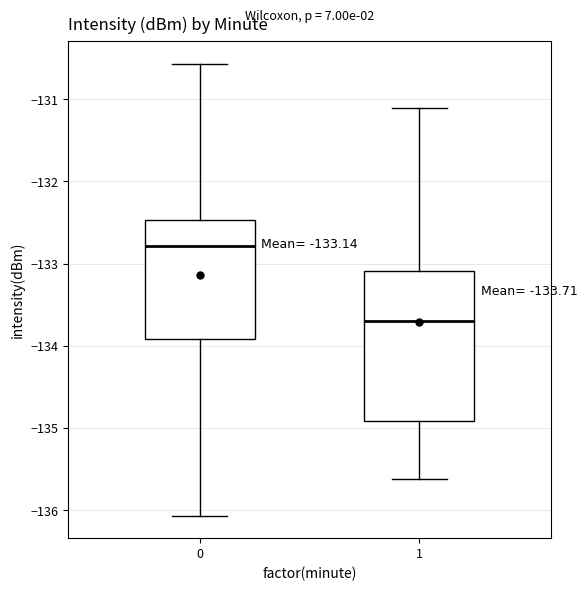

Which box has the lowest median line?

1